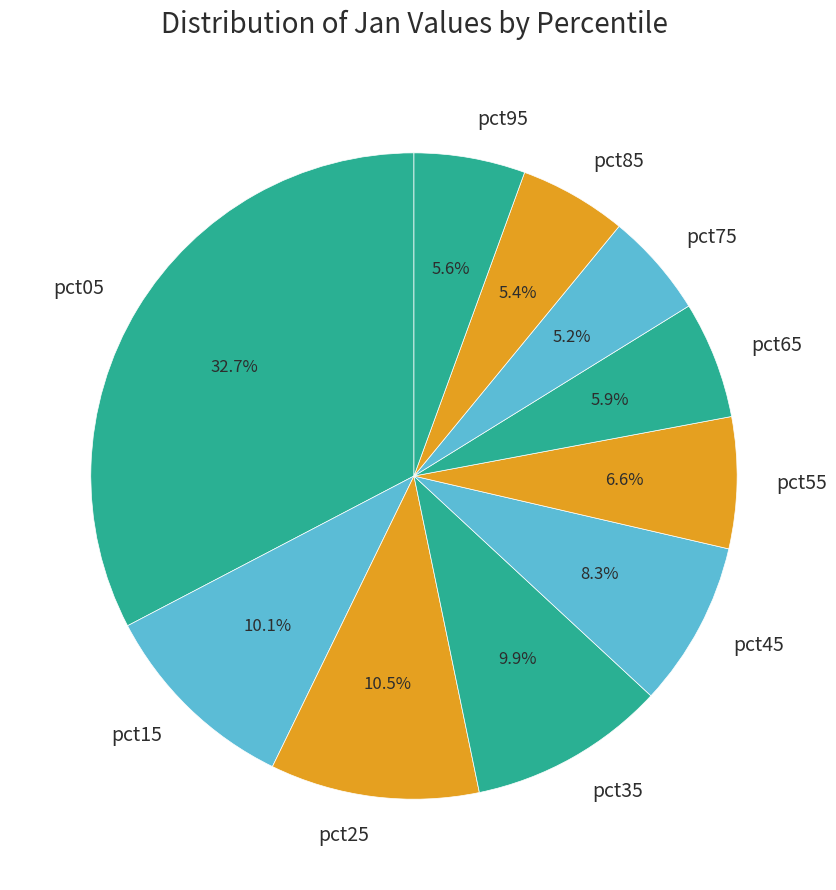

To the nearest percent, what is the difference between the pct25 and pct85 slice percentages?

5%